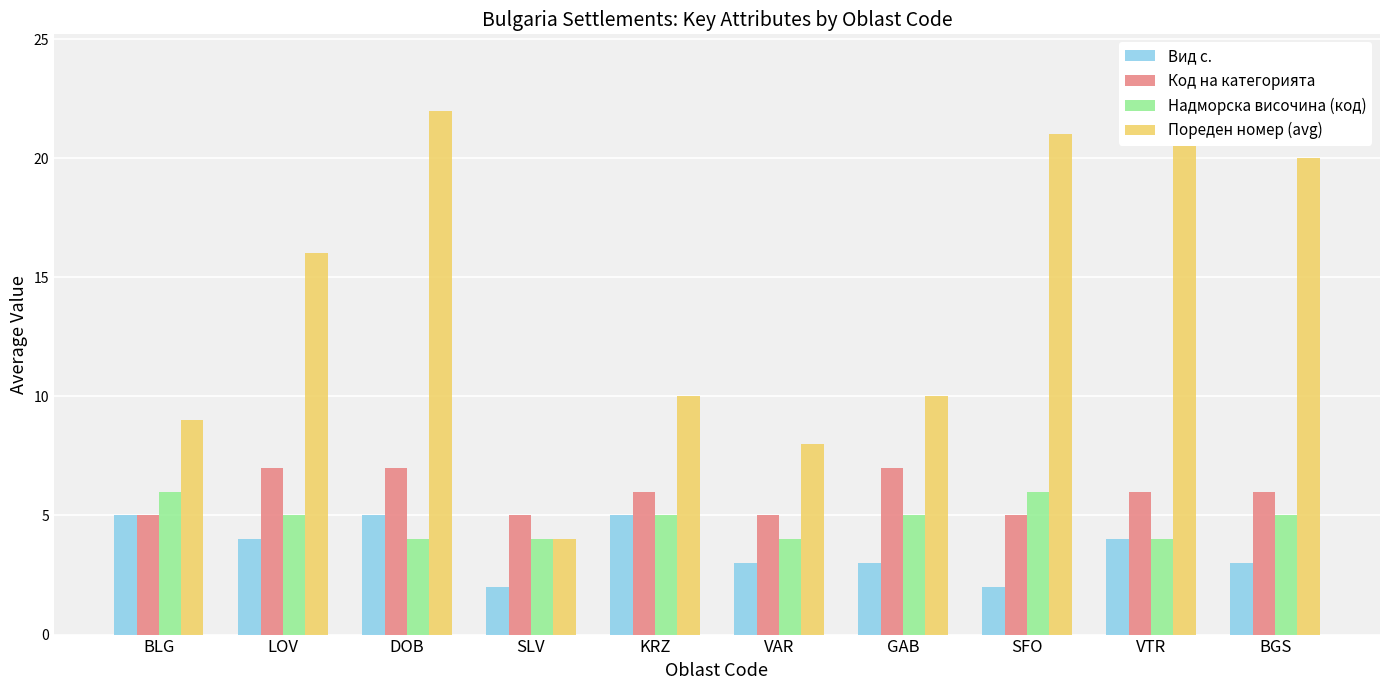

Reading right to left, what are all the values shown in this chart?

Вид с.: BGS=3	VTR=4	SFO=2	GAB=3	VAR=3	KRZ=5	SLV=2	DOB=5	LOV=4	BLG=5
Код на категорията: BGS=6	VTR=6	SFO=5	GAB=7	VAR=5	KRZ=6	SLV=5	DOB=7	LOV=7	BLG=5
Надморска височина (код): BGS=5	VTR=4	SFO=6	GAB=5	VAR=4	KRZ=5	SLV=4	DOB=4	LOV=5	BLG=6
Пореден номер (avg): BGS=20	VTR=24	SFO=21	GAB=10	VAR=8	KRZ=10	SLV=4	DOB=22	LOV=16	BLG=9